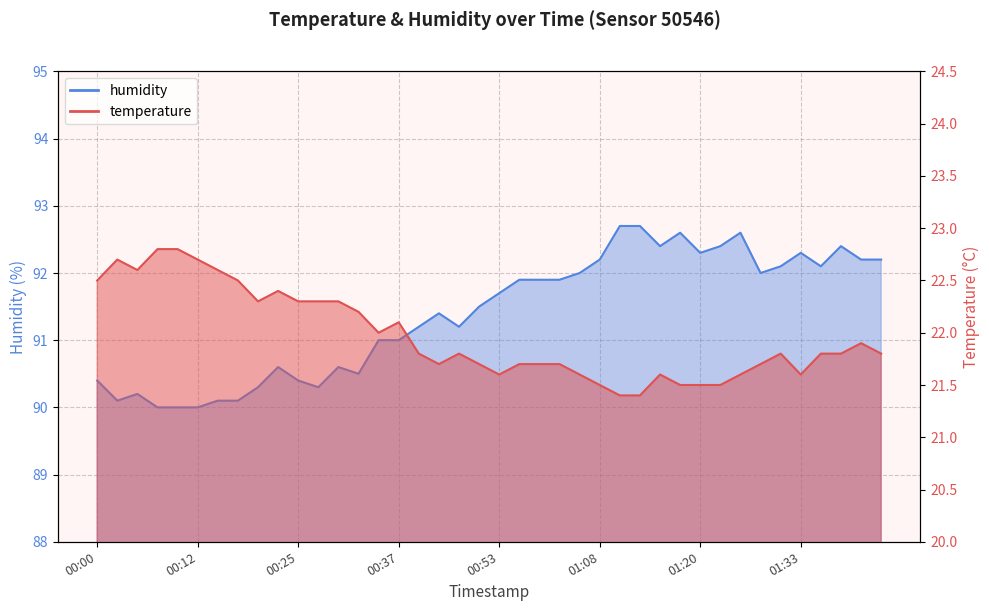

Rank the series by their average value, from highest to lowest.

humidity, temperature